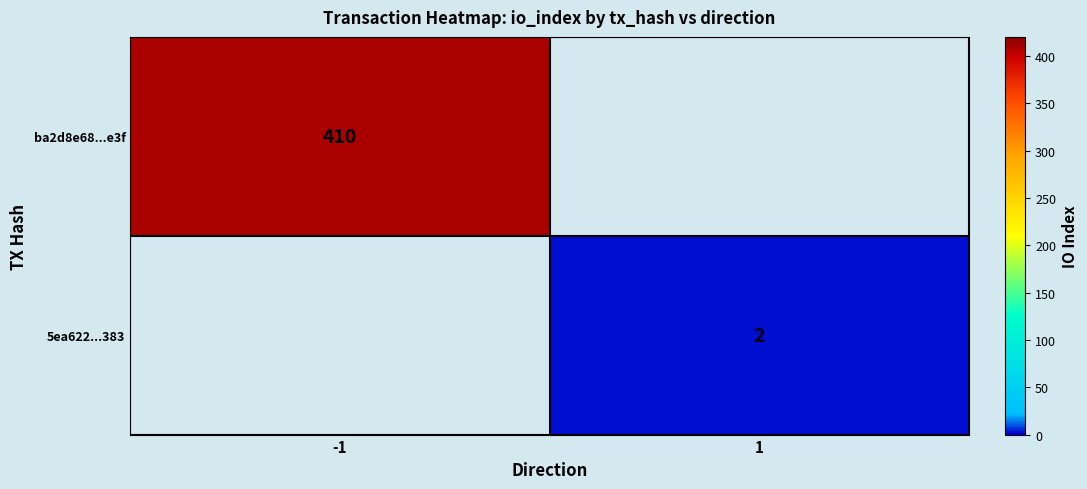

Is the value of 5ea622...383 at 1 greater than the value of ba2d8e68...e3f at -1?

No